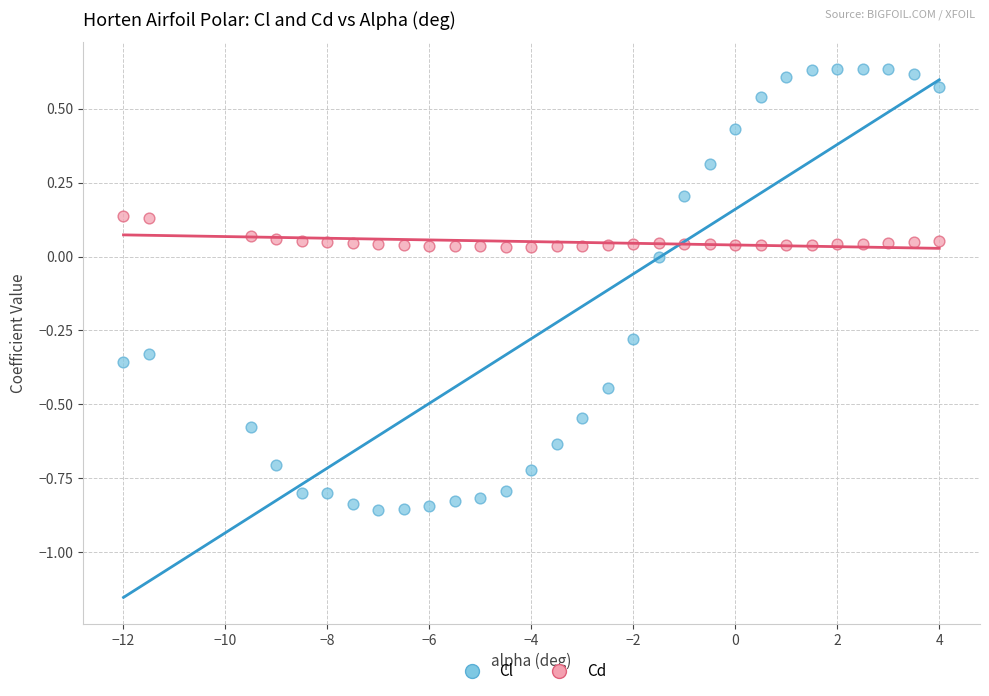

Which series has the largest Y range (max minus min)?

Cl